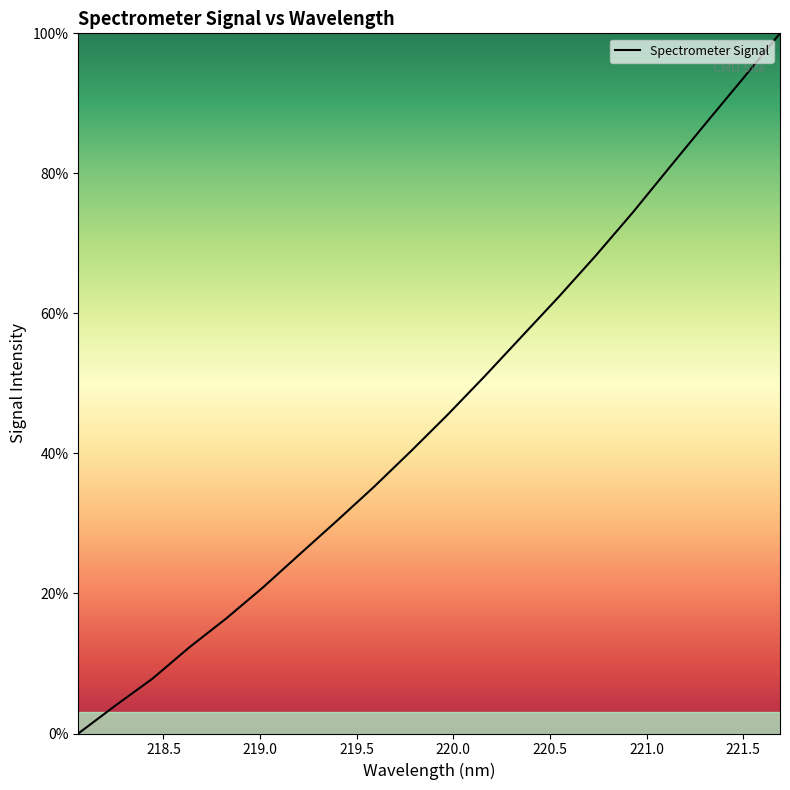

Reading left to right, what are all the values shown in this chart?

0.0	4.0	7.8	12.3	16.4	20.9	25.6	30.4	35.2	40.3	45.5	51.0	56.7	62.3	68.2	74.3	80.8	87.2	93.6	100.0